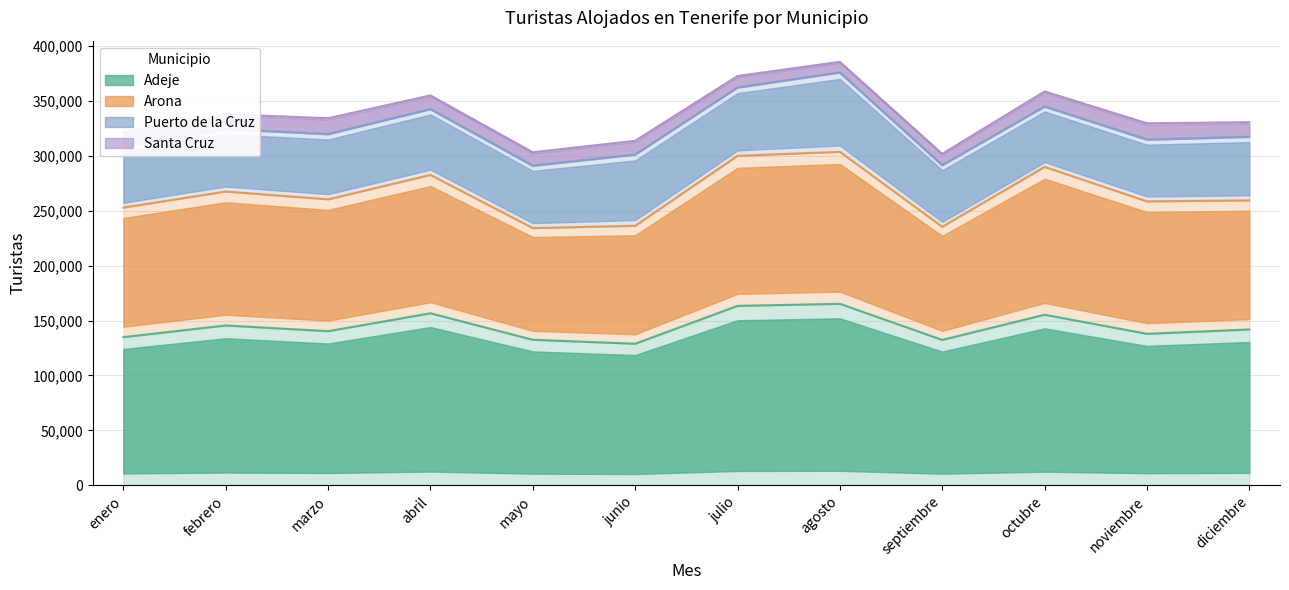

True or false: Adeje and Arona intersect in this chart.

False